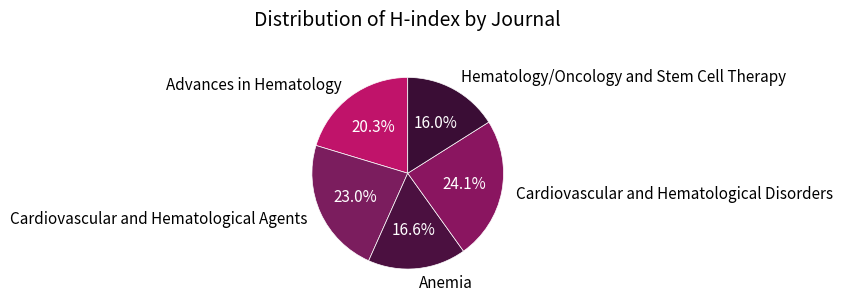

To the nearest percent, what percentage of the pie is Advances in Hematology?

20%